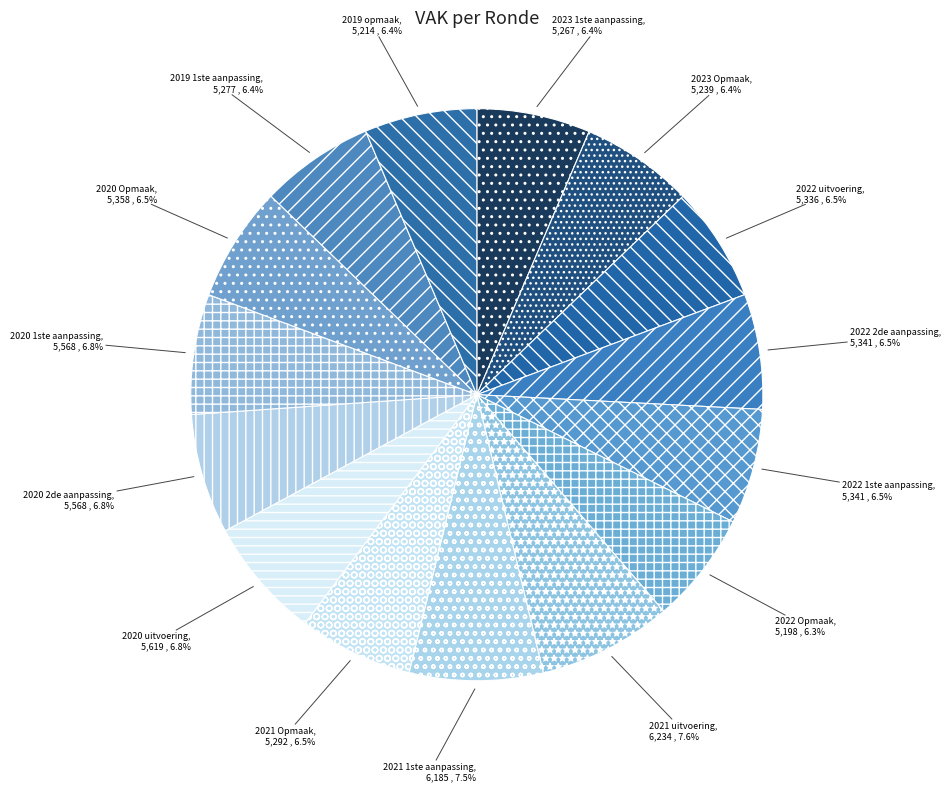

Count the number of slices in the pie.

15